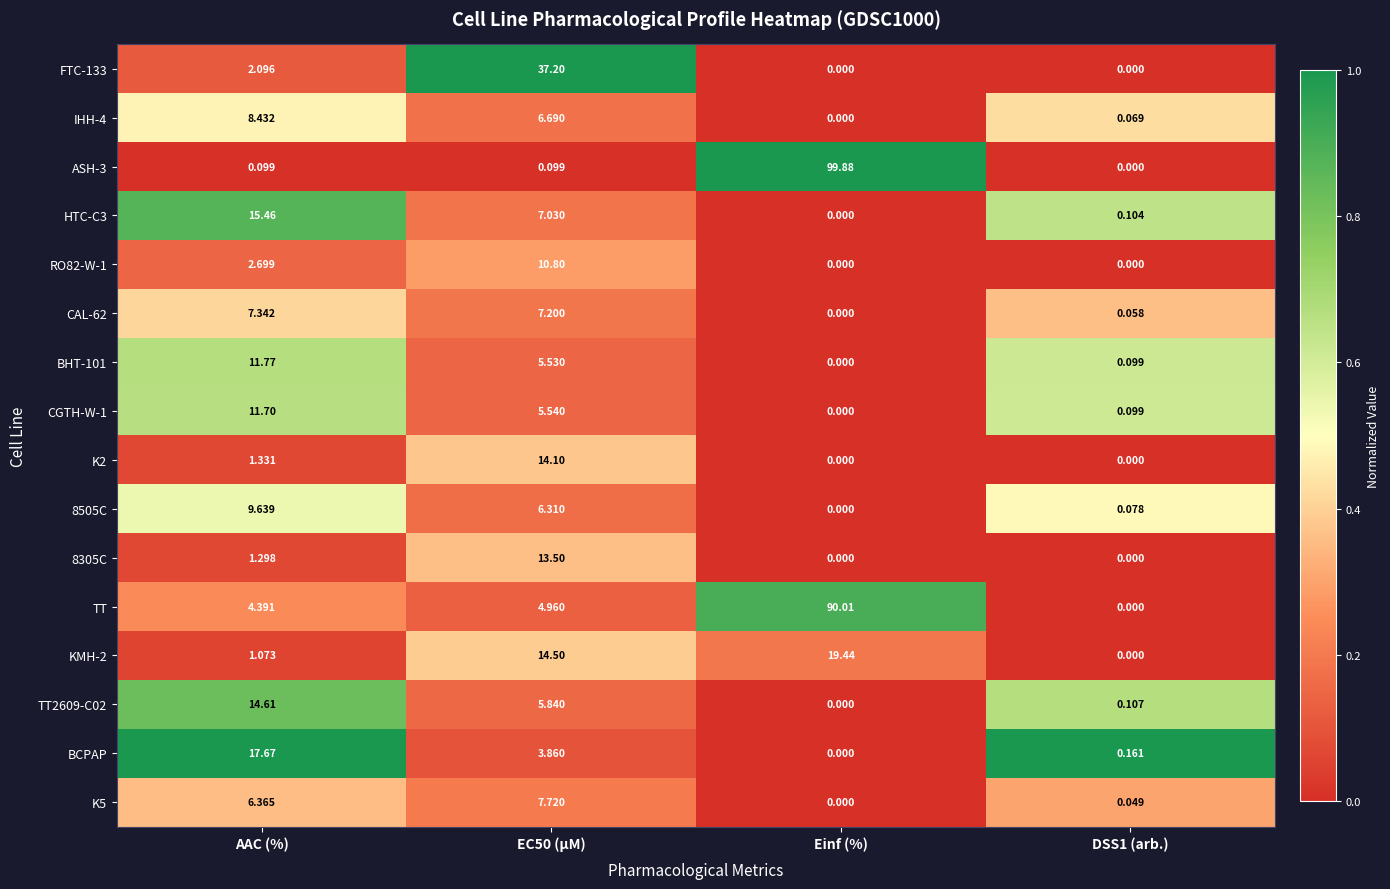

Which category has the lowest value in the BCPAP series?

Einf (%)